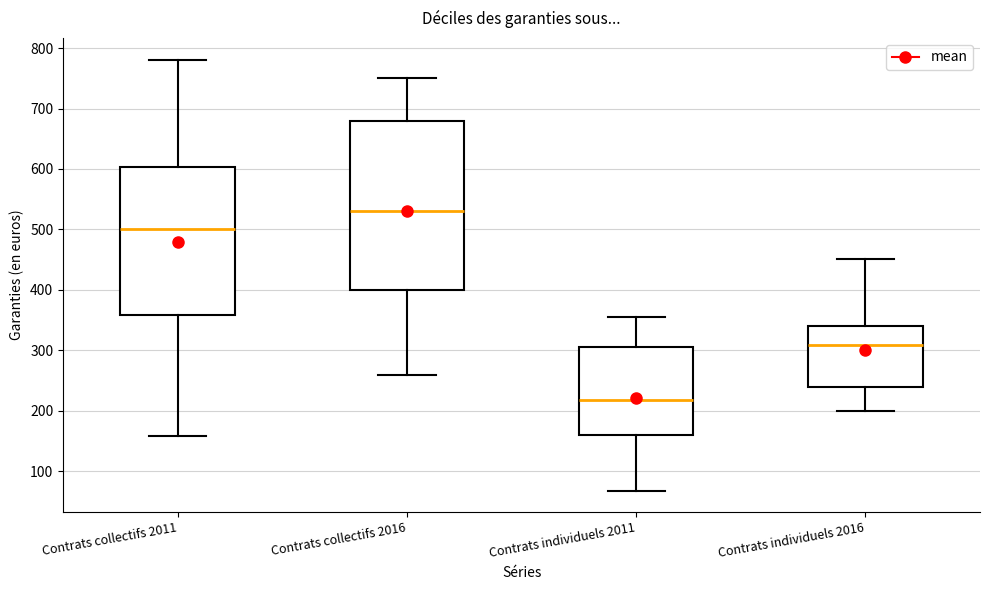

Which box has the lowest median line?

Contrats individuels 2011